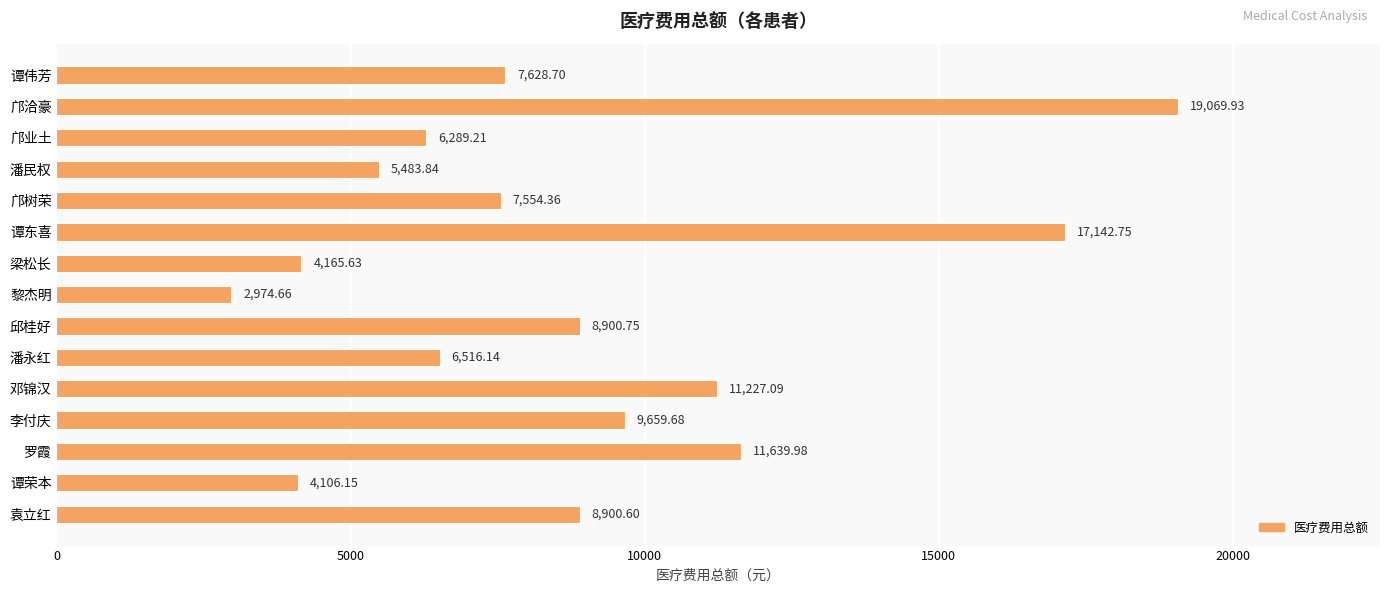

What is the difference between the maximum and minimum values?

16095.3